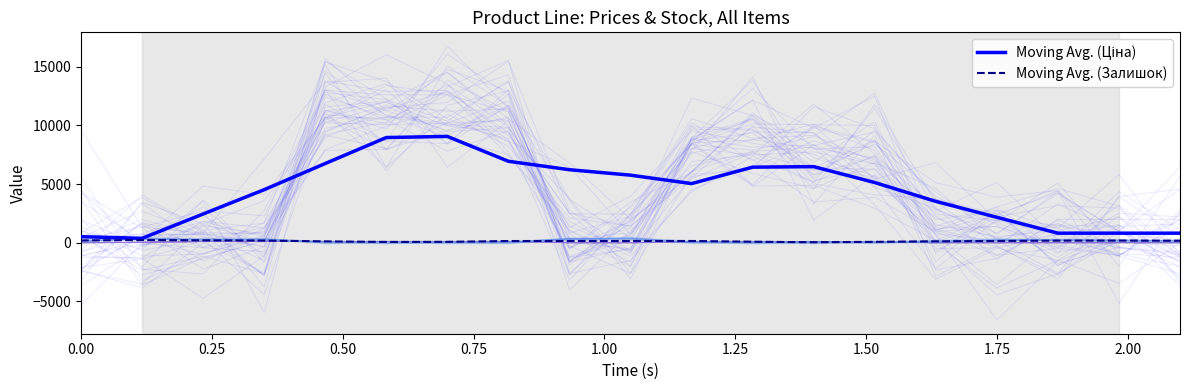

In Moving Avg. (Ціна), how many points are lower than both neighbors (excluding endpoints)?

2